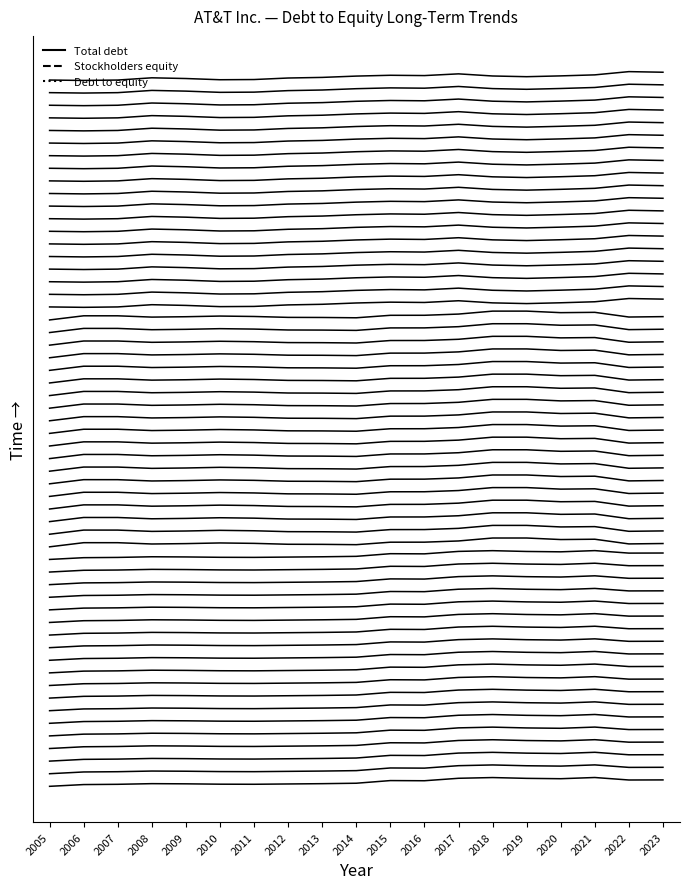

Does the chart have visible grid lines?

No